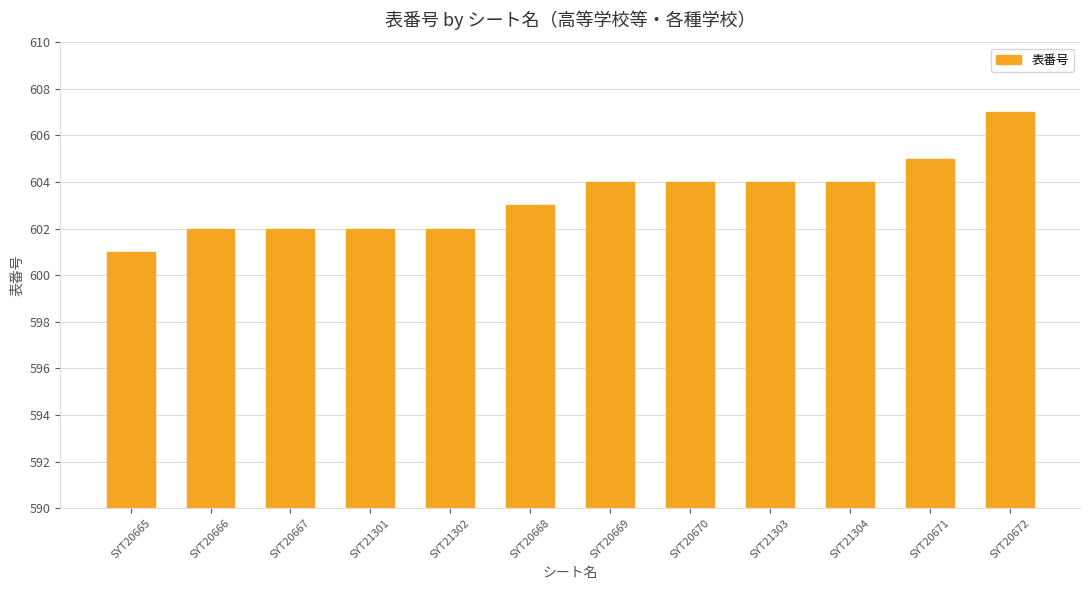

What is the sum of all values?

7240